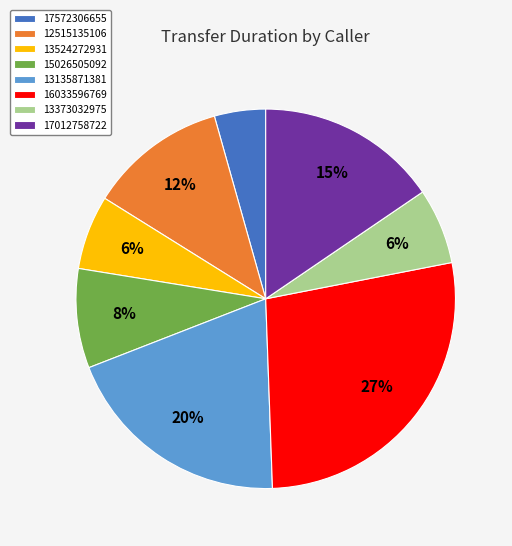

Between 13135871381 and 17012758722, which is larger?

13135871381